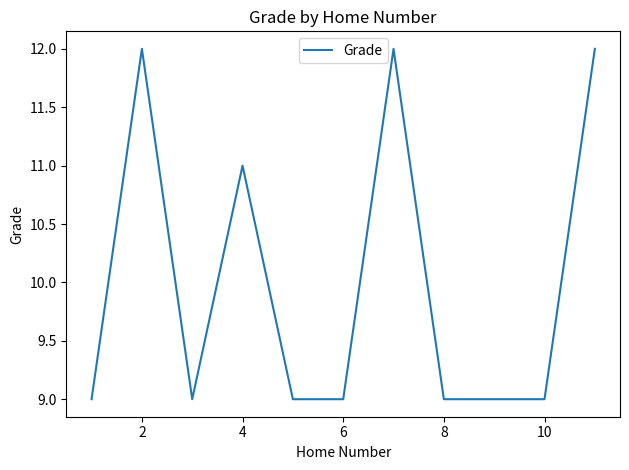

What is the smallest value displayed?

9